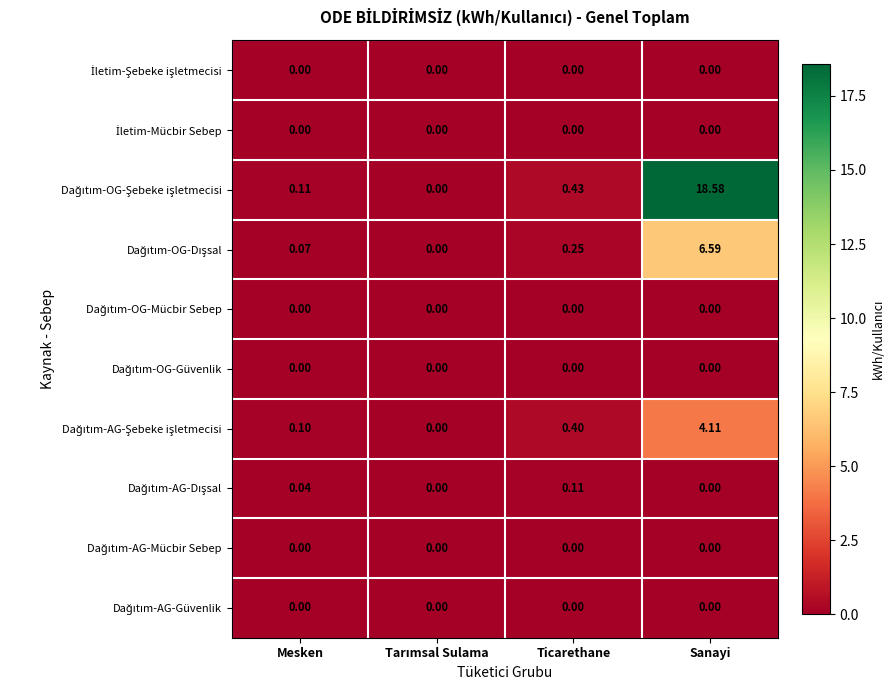

Which category has the highest value across all series?

Sanayi